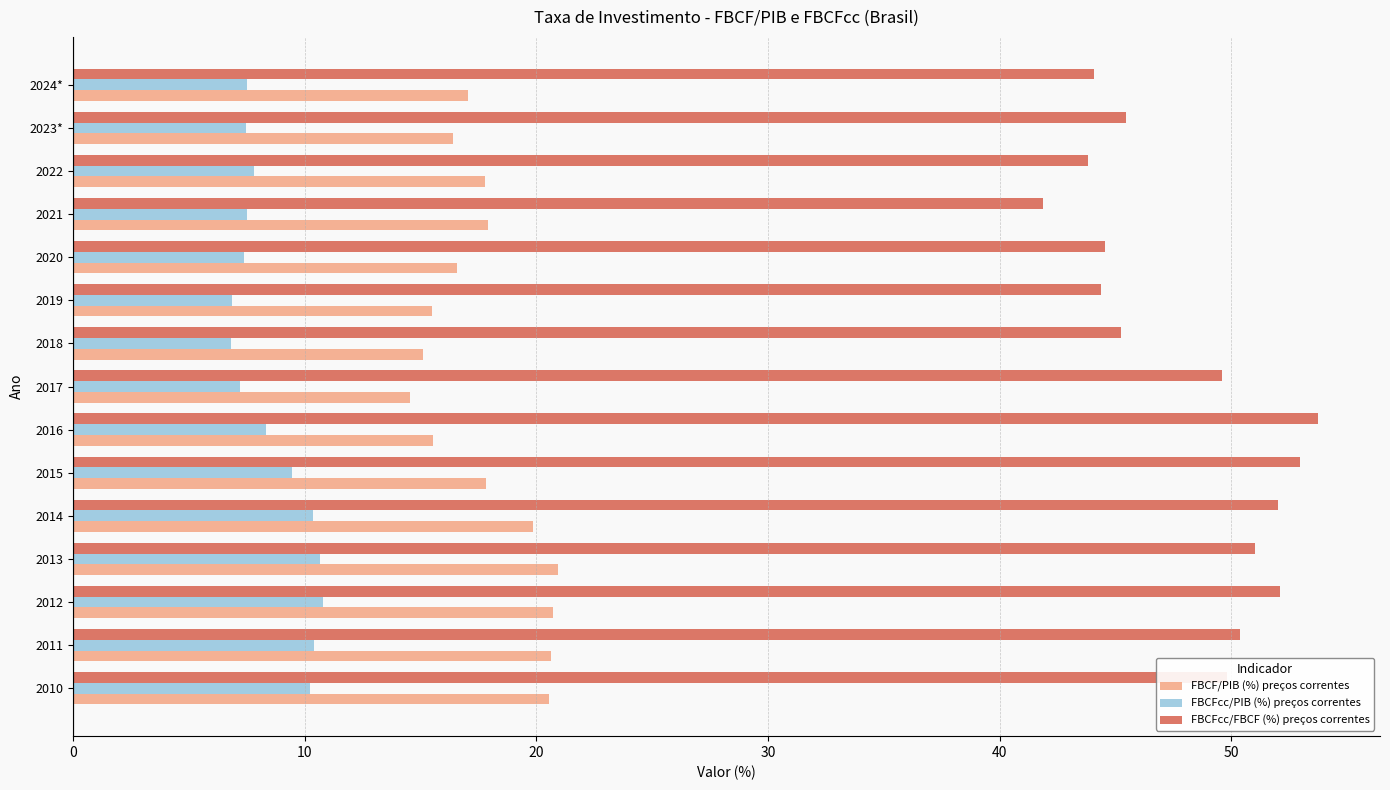

What is the lowest value of the FBCFcc/FBCF (%) preços correntes series?

41.9